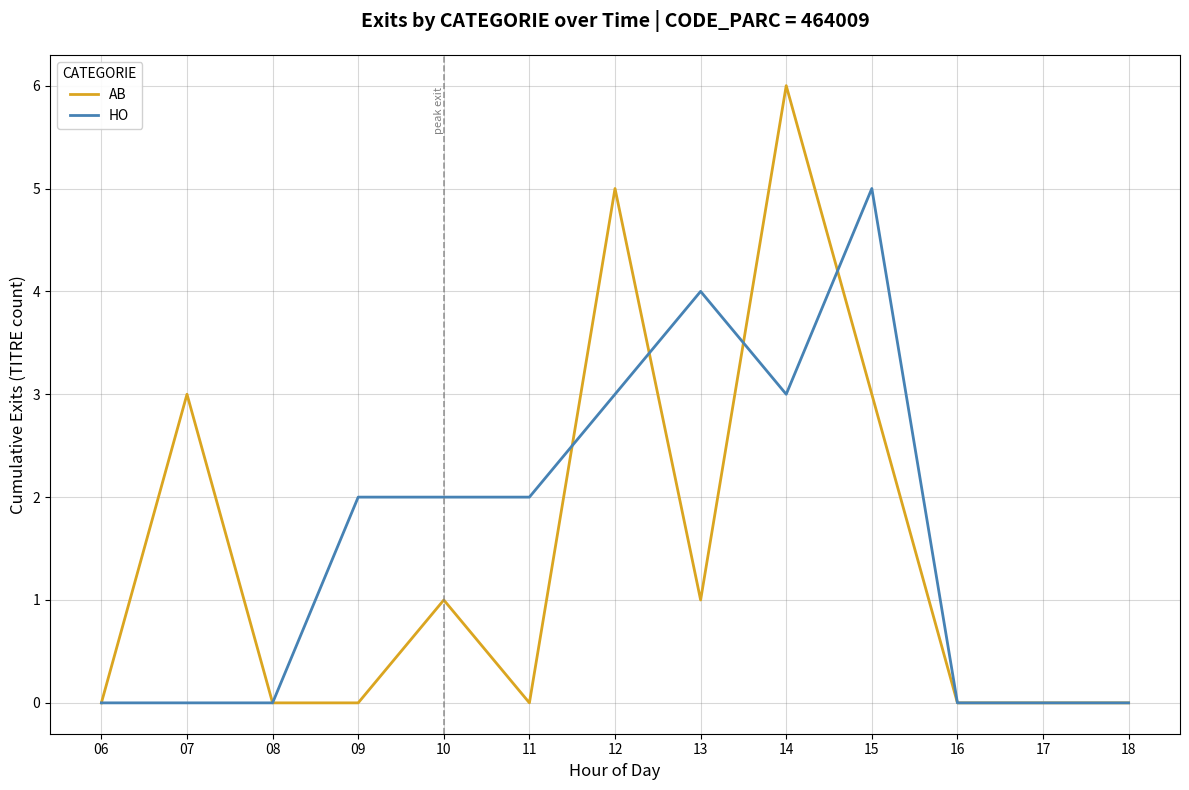

At which category is the sum across all series the highest?

14